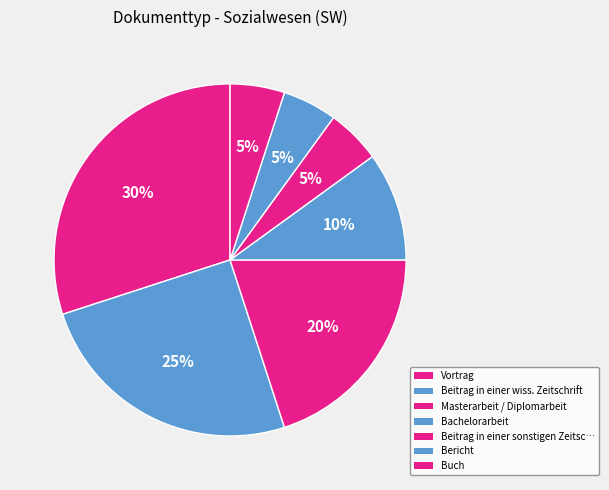

How many slices are in this pie chart?

7